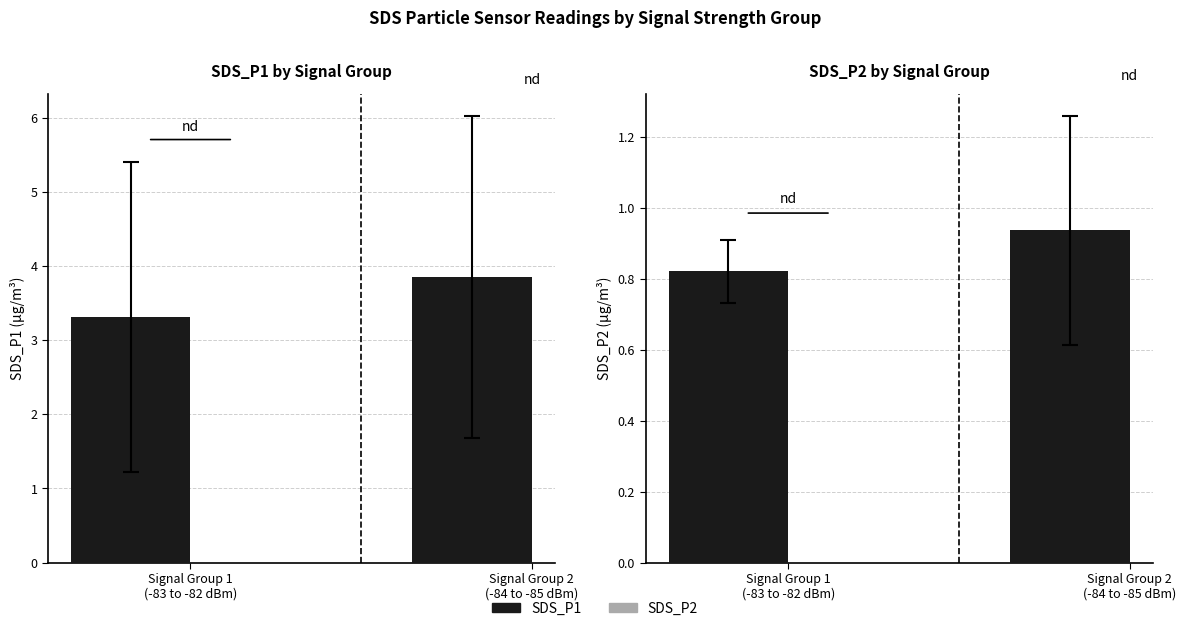

What is the average value?

0.9